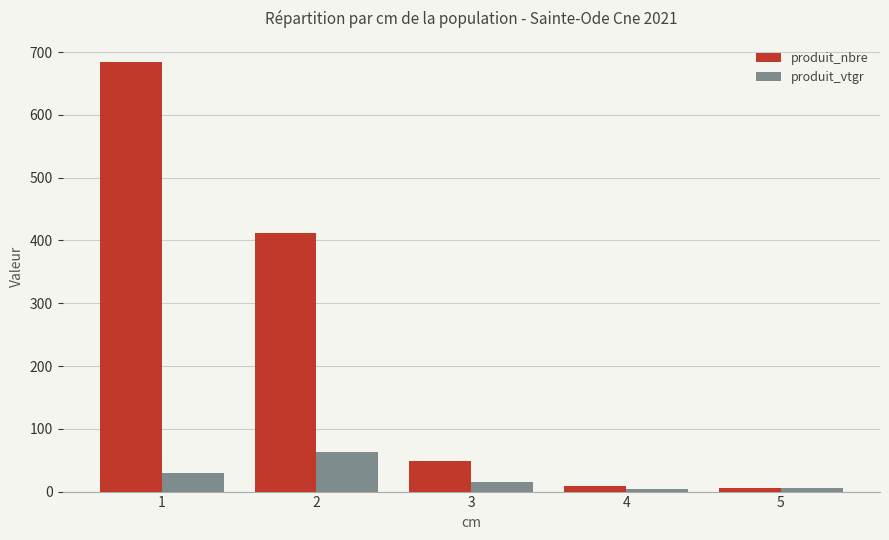

Rank the series at 2 from highest to lowest value.

produit_nbre, produit_vtgr